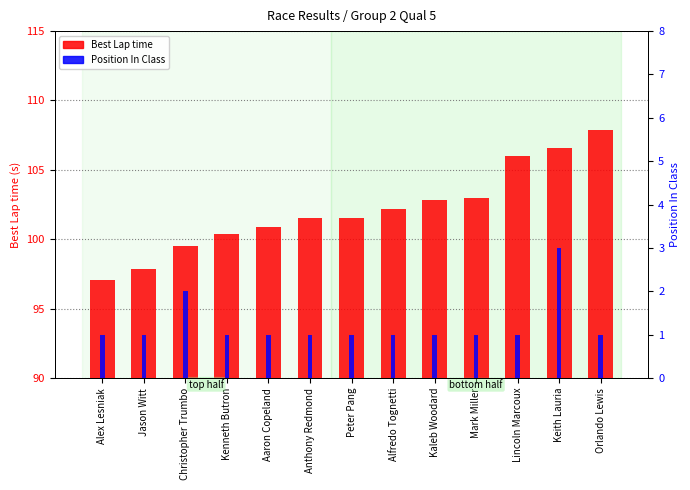

Reading left to right, extract all data points from this chart.

Best Lap time: 97.1	97.9	99.5	100.4	100.9	101.5	101.5	102.2	102.8	103.0	106.0	106.6	107.9
Position In Class: 1.0	1.0	2.0	1.0	1.0	1.0	1.0	1.0	1.0	1.0	1.0	3.0	1.0